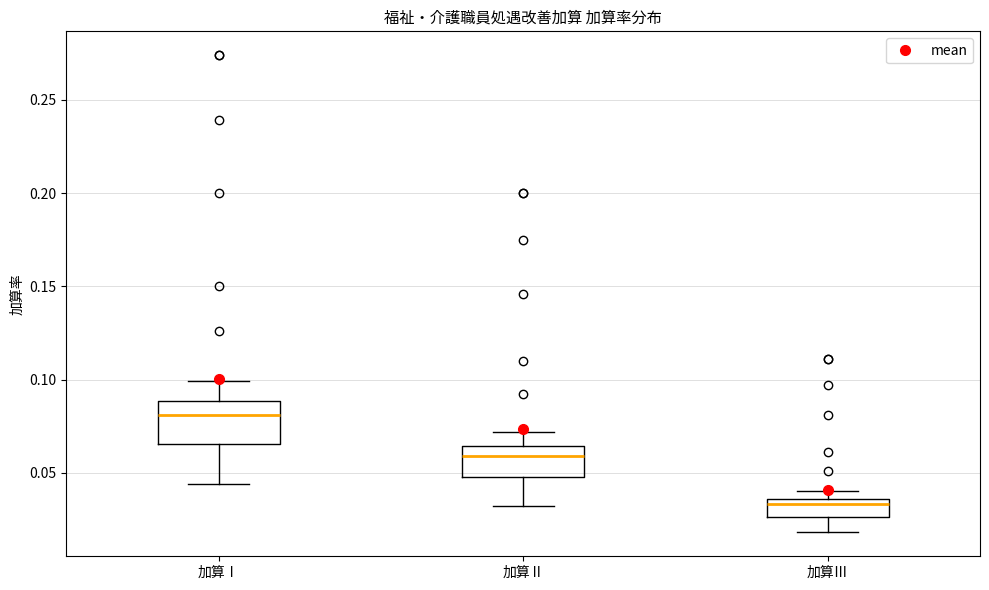

Comparing the boxes themselves (not the whiskers), which one is the tallest?

加算Ⅰ